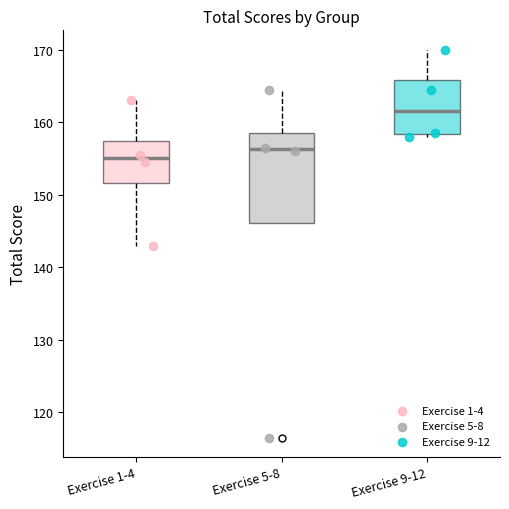

Reading left to right, read every box against the y-axis: the position of its median line, the range the box covers, and the ends of its whiskers. The values are not printed on the chart, so give them approximately, as read against the axis.

Exercise 1-4: median 155, box 152 to 157, whiskers 143 to 163
Exercise 5-8: median 156, box 146 to 159, whiskers 146 to 165
Exercise 9-12: median 162, box 158 to 166, whiskers 158 (just below the box's lower edge) to 170